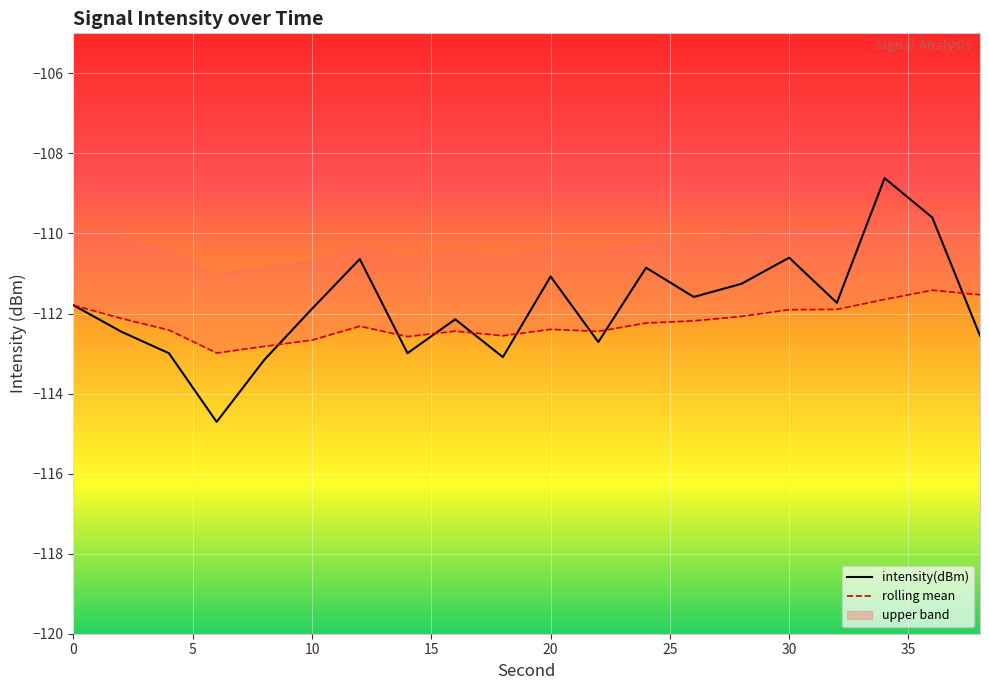

Which category has the highest value in the rolling_mean series?

36